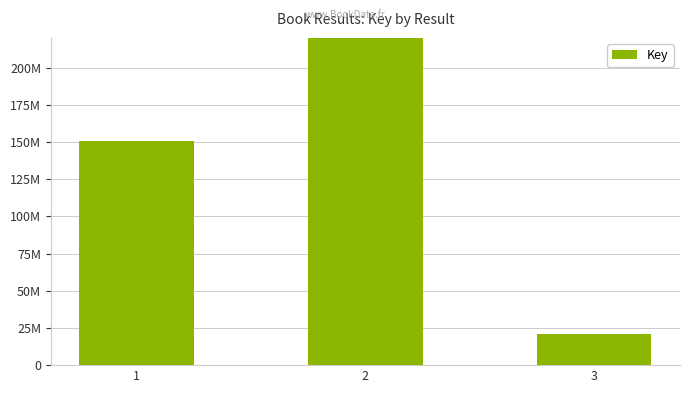

Count the number of data series in this chart.

1